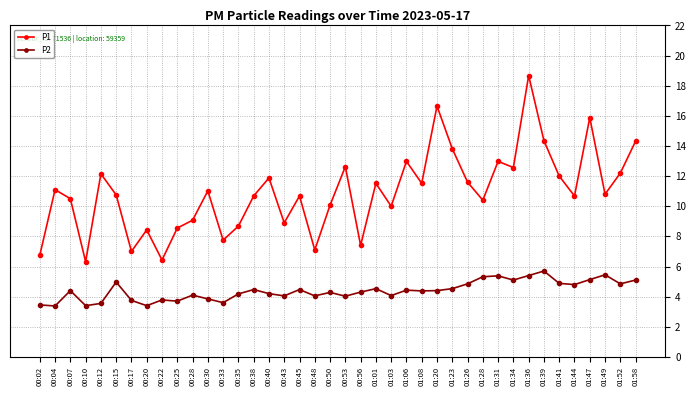

How many data points does each series have?

40